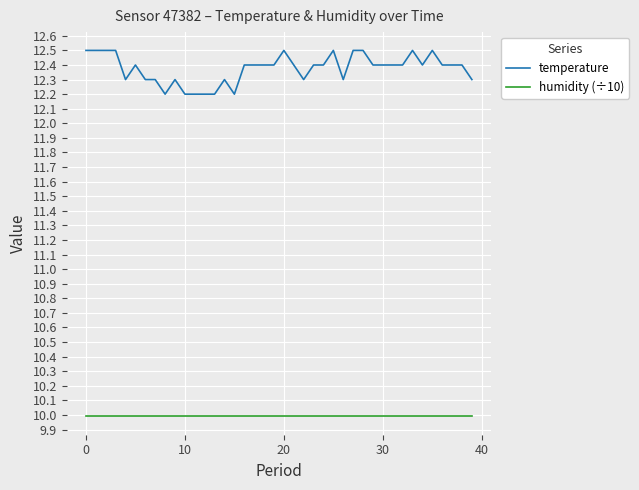

List the series in order of their overall mean, highest first.

temperature, humidity (÷10)